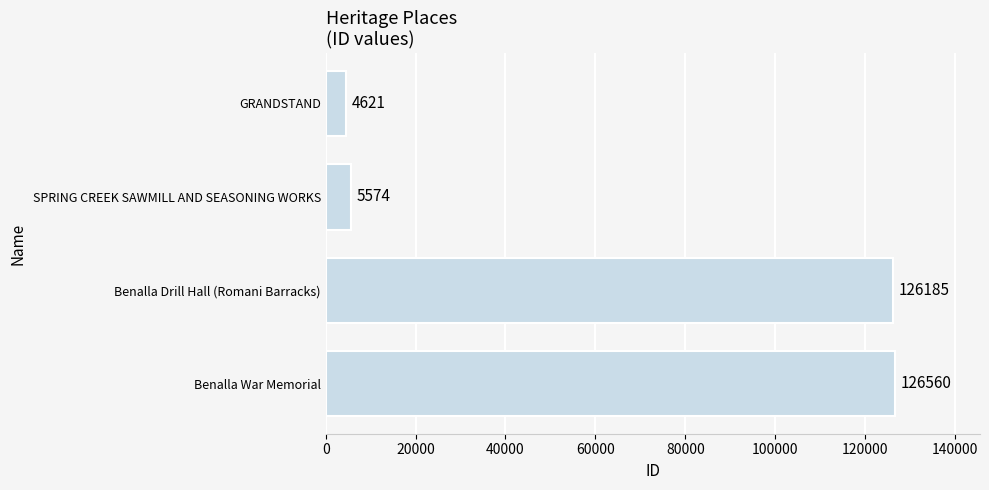

Where is the data nearest to the value 65590?

SPRING CREEK SAWMILL AND SEASONING WORKS